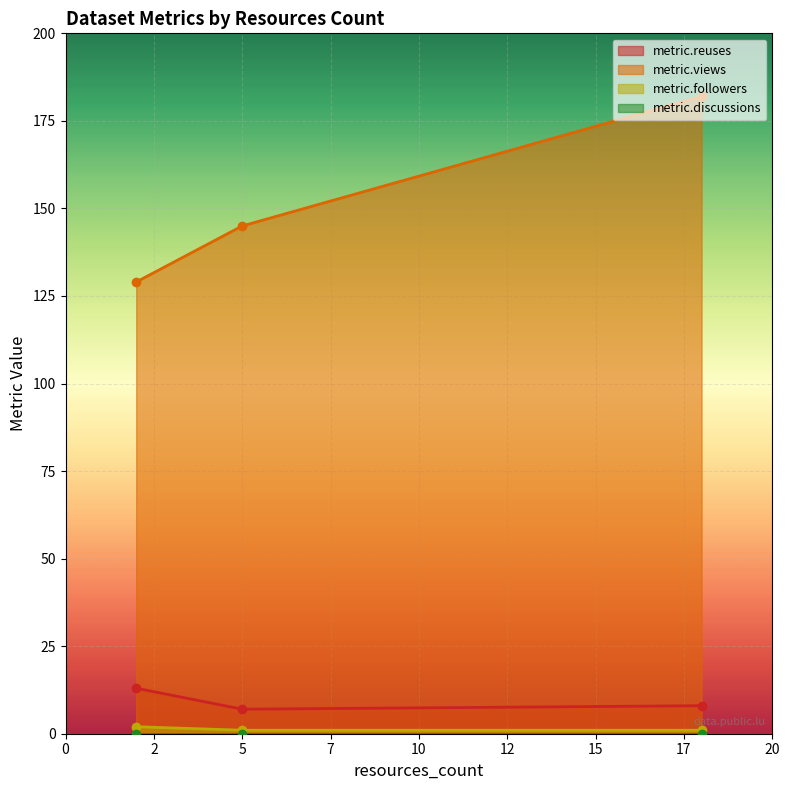

What is the highest value of the metric.views series?

182